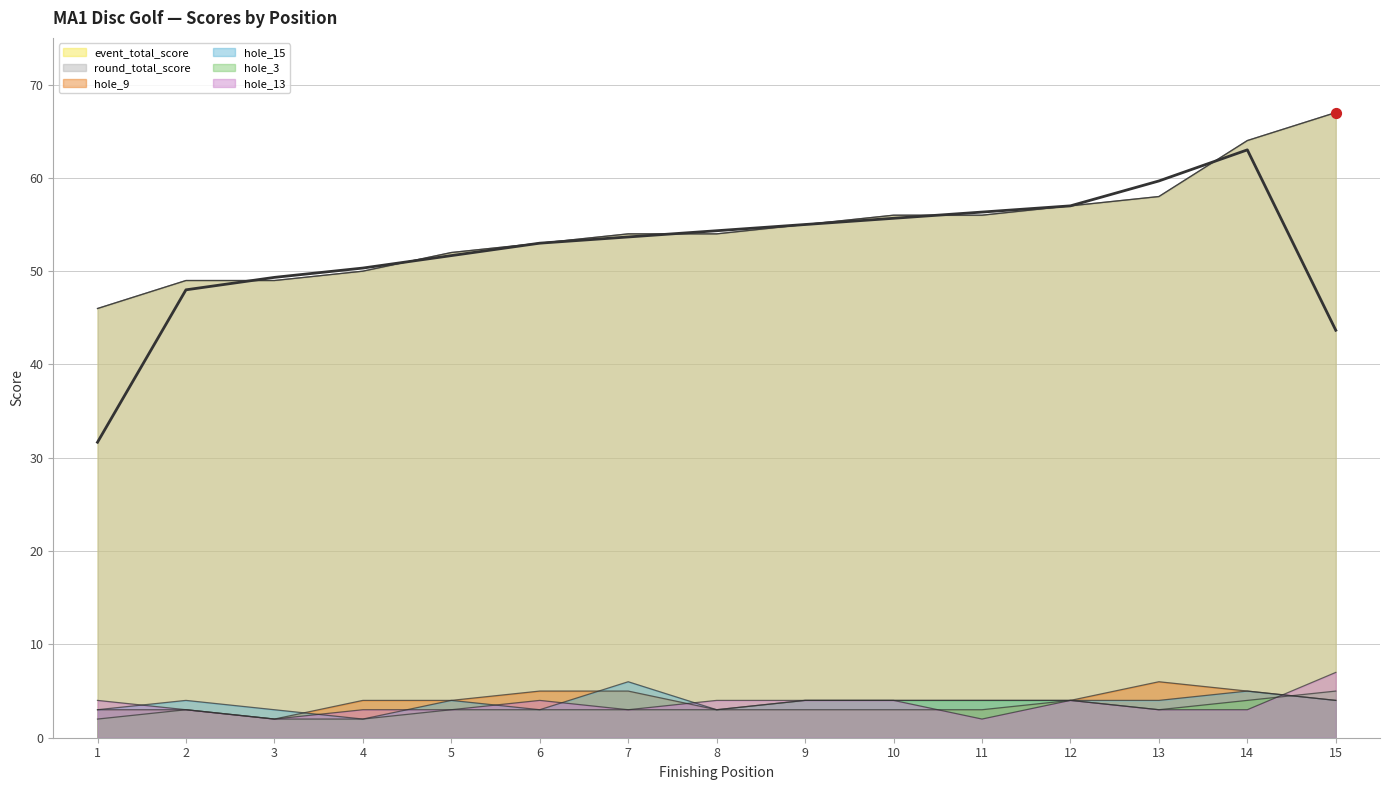

Which series has the largest total across all categories?

event_total_score